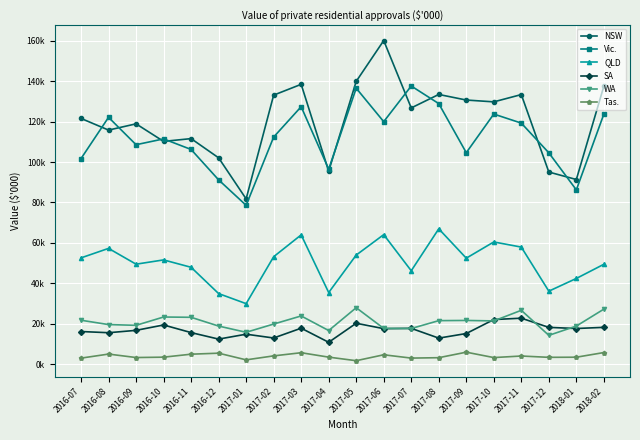

Is it true that QLD equals 63951.6 at 2017-03?

True